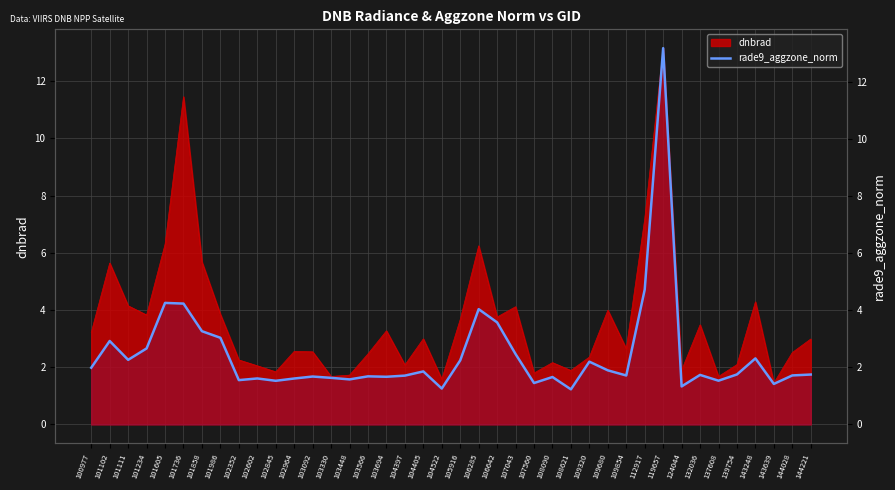

True or false: there are more than 0 points higher than both neighbors.

True